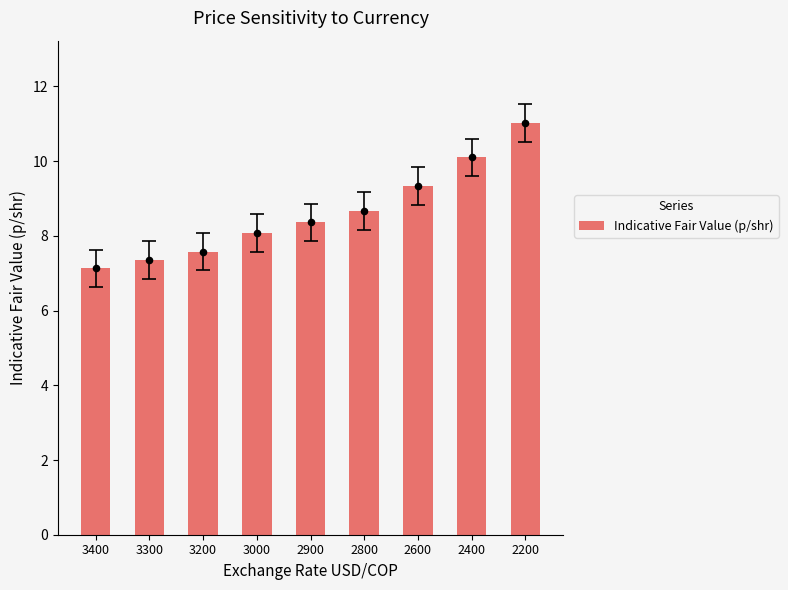

What is the change in value from 3400 to 3200?

+0.5